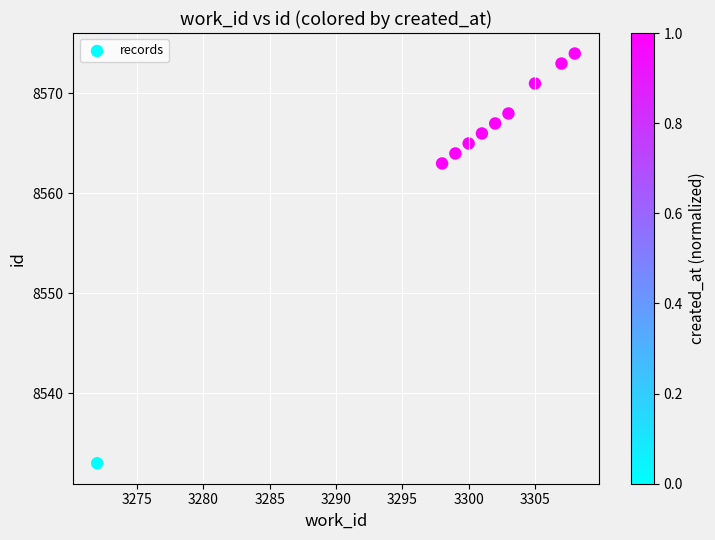

What Y value in the scatter plot is closest to 8553?

8563